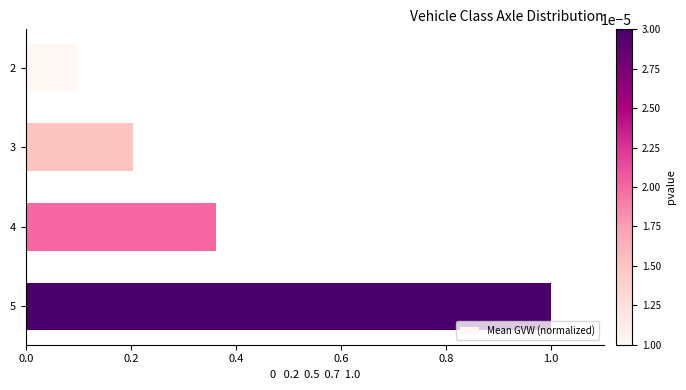

What is the greatest value displayed?

1.0